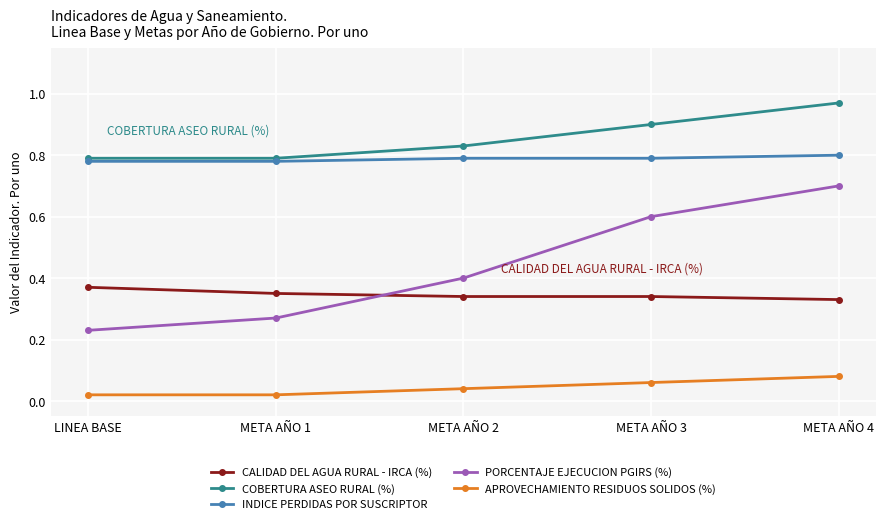

Rank the series by their maximum value, from highest to lowest.

COBERTURA ASEO RURAL (%), INDICE PERDIDAS POR SUSCRIPTOR, PORCENTAJE EJECUCION PGIRS (%), CALIDAD DEL AGUA RURAL - IRCA (%), APROVECHAMIENTO RESIDUOS SOLIDOS (%)